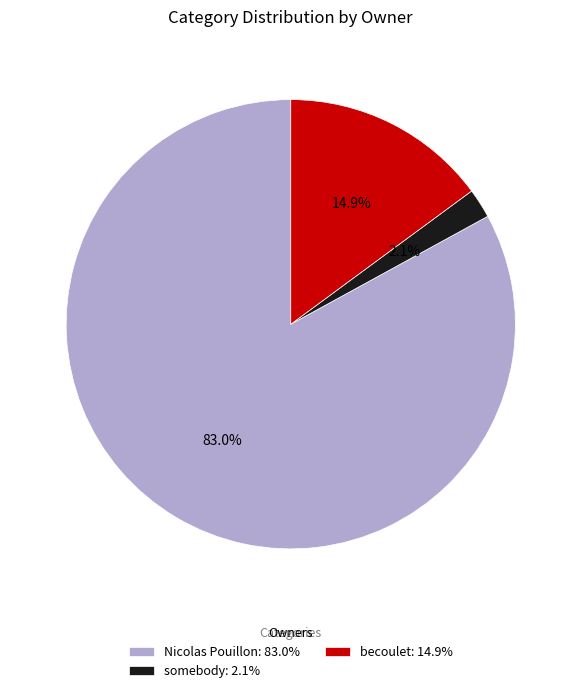

Which slice is the smallest?

somebody